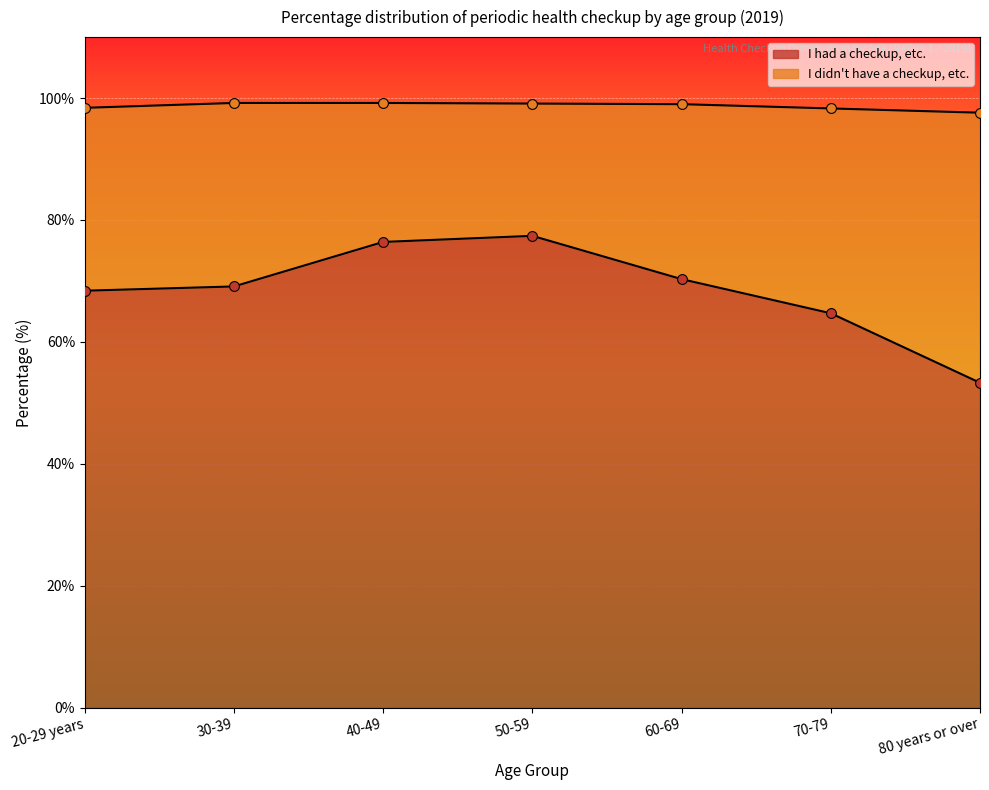

Is it true that I had a checkup, etc. equals 114.7 at 70-79?

False